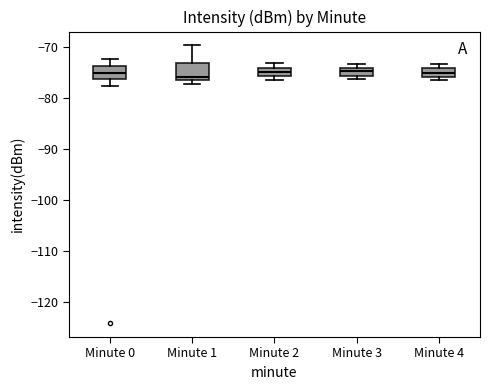

Where is the lower edge of the box for Minute 2 on the y-axis? The values are not printed on the chart, so give them approximately, as read against the axis.

-76